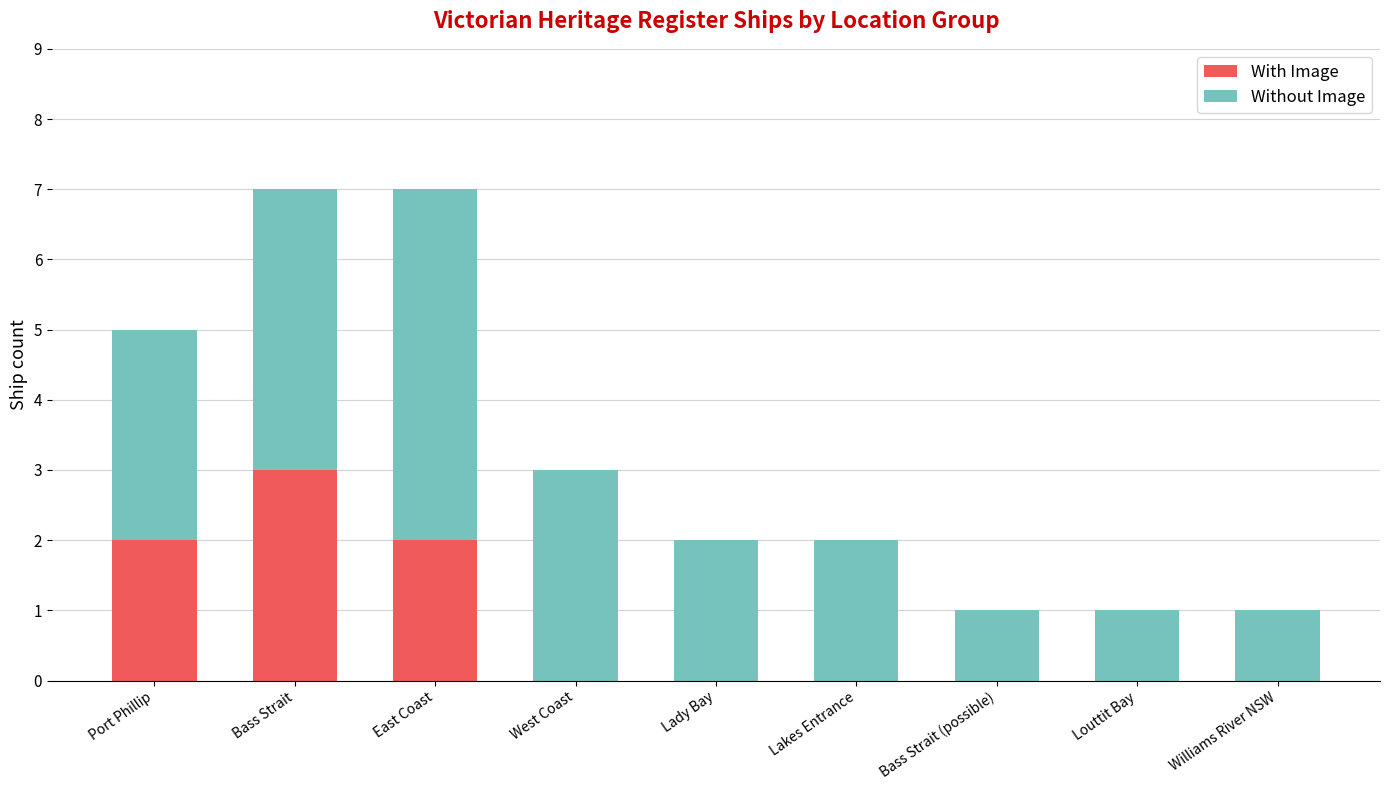

Is it true that With Image equals 2 at Lakes Entrance?

False